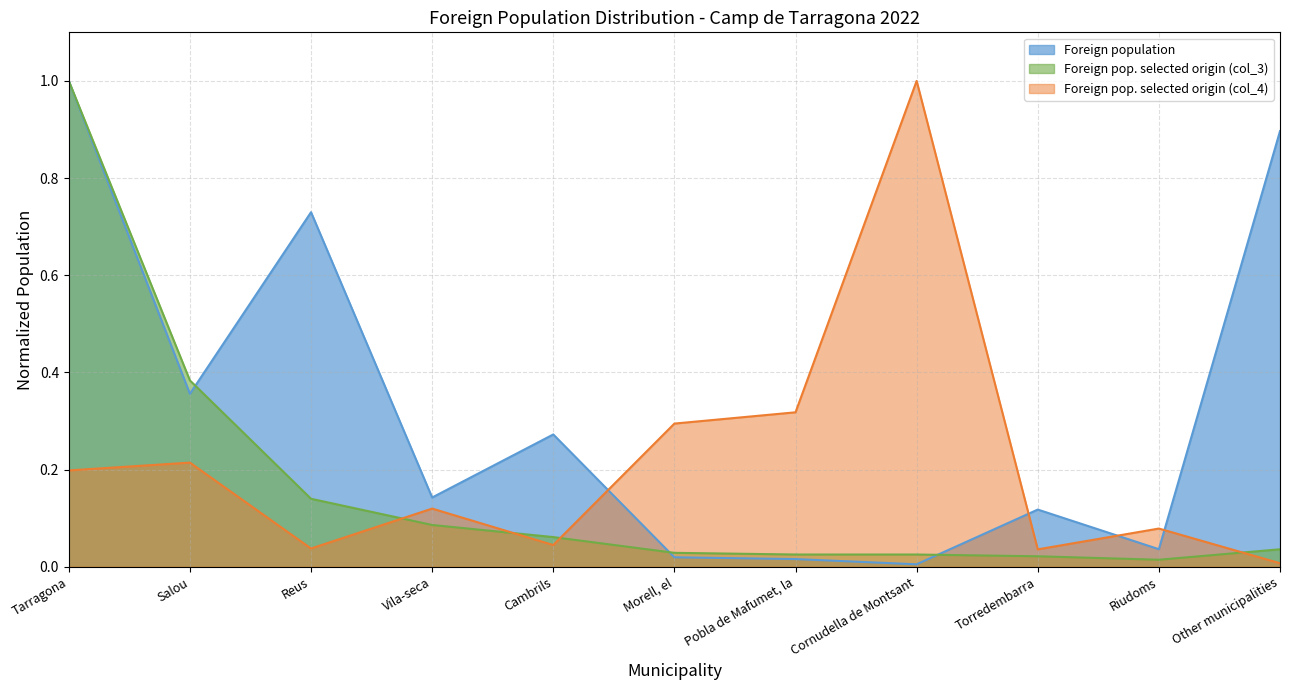

After their last crossing, which series has the higher values: Foreign pop. selected origin (col_4) or Foreign pop. selected origin (col_3)?

Foreign pop. selected origin (col_3)